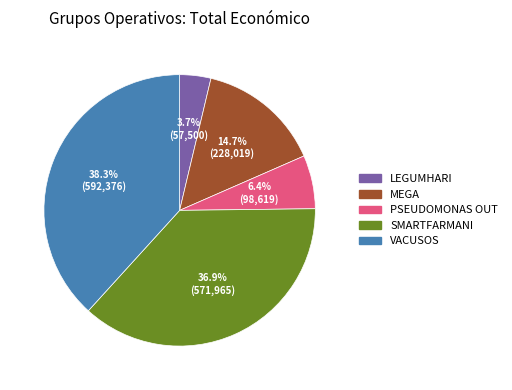

True or false: PSEUDOMONAS OUT accounts for 6% of the total.

True